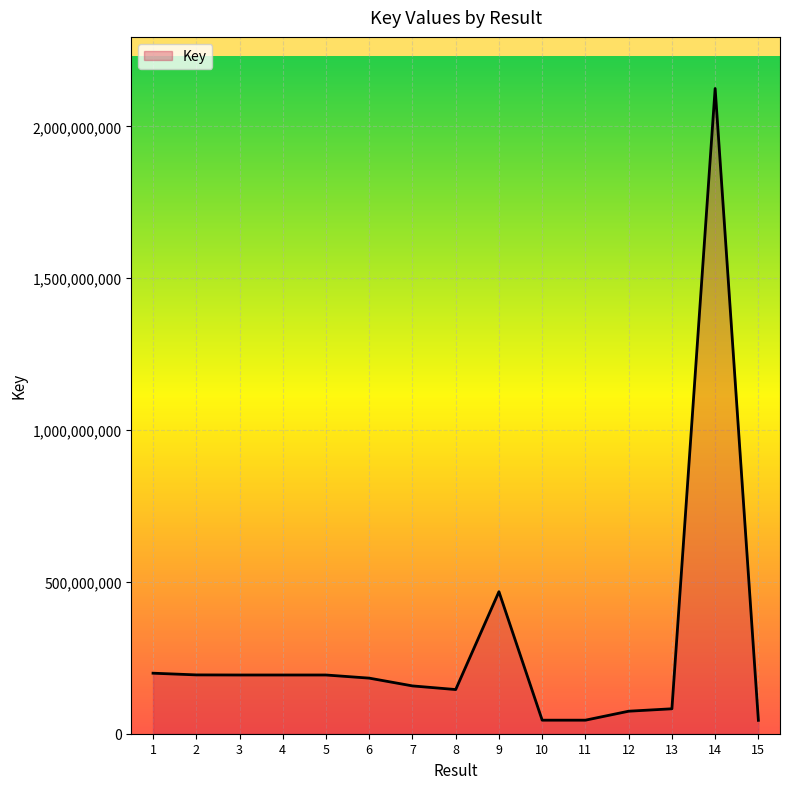

Is it true that the value at 6 is 274097064?

False